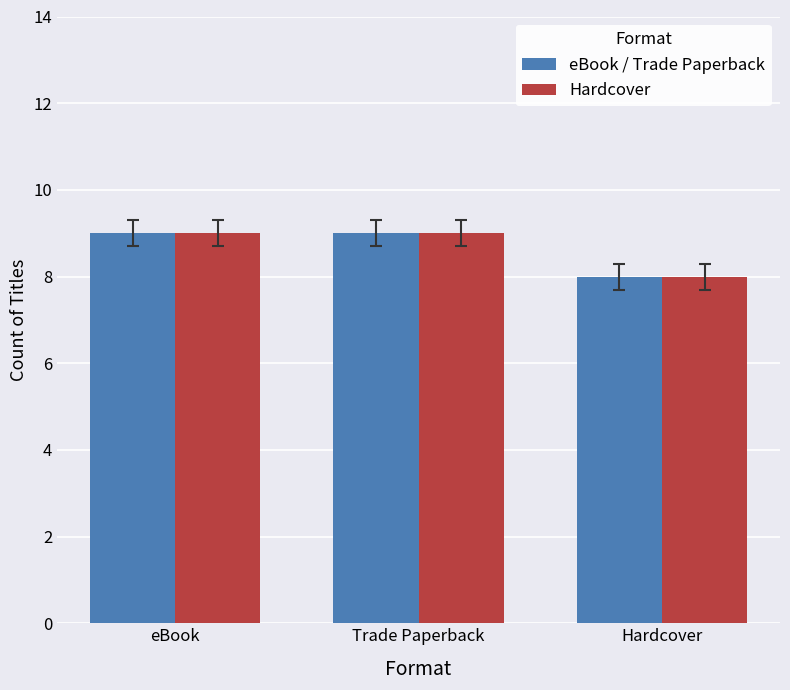

Is the value of Hardcover at eBook greater than the value of eBook / Trade Paperback at Hardcover?

Yes